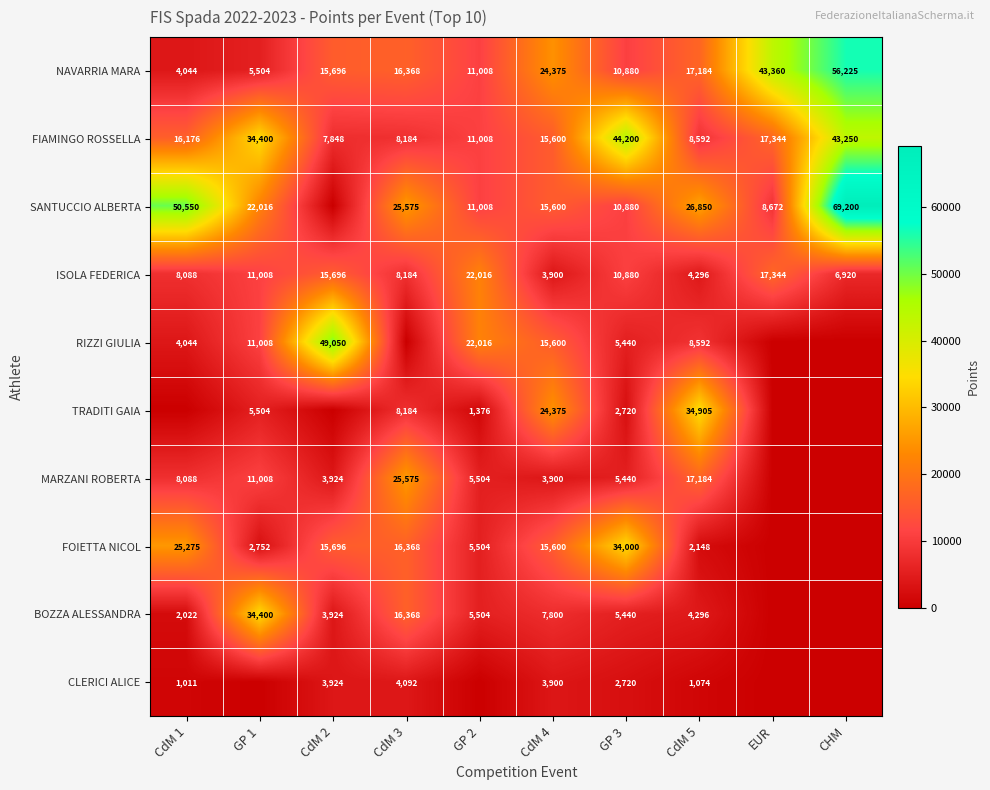

What is the sum of the NAVARRIA MARA values at CdM 2 and CdM 1?

19740